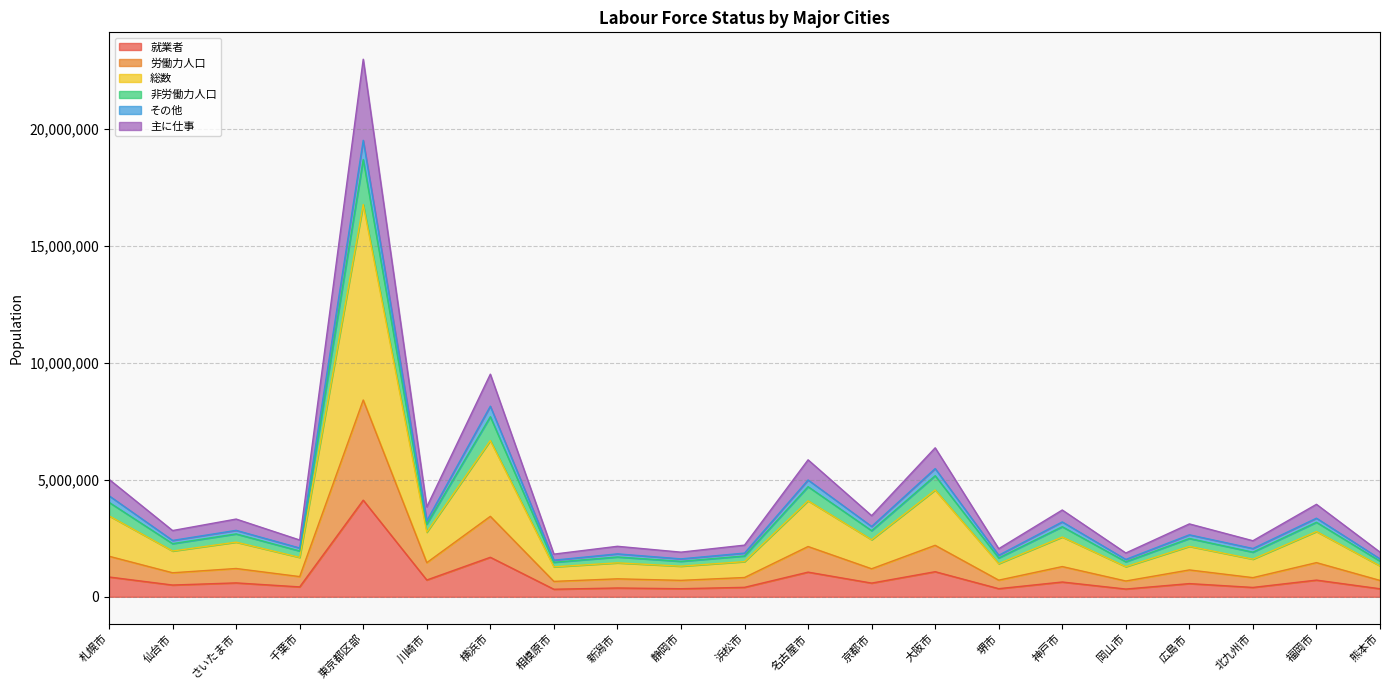

Does the chart have visible grid lines?

Yes